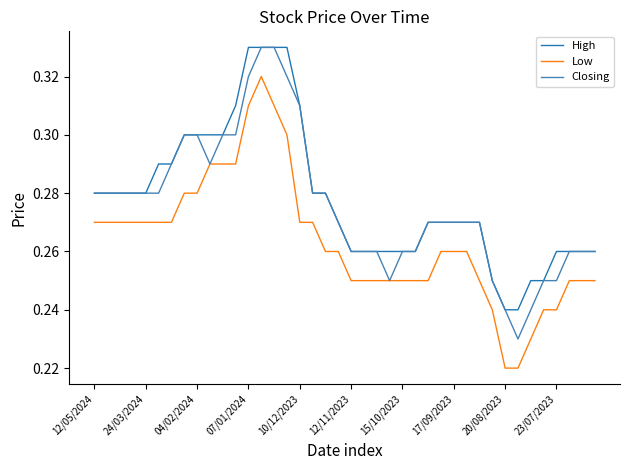

List the series in order of their overall mean, highest first.

High, Closing, Low